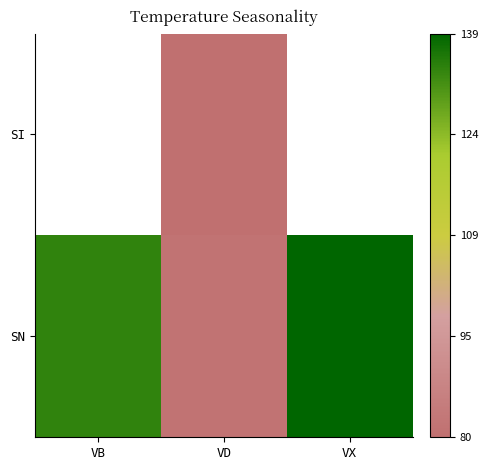

What is the average value of the SN series?

117.8